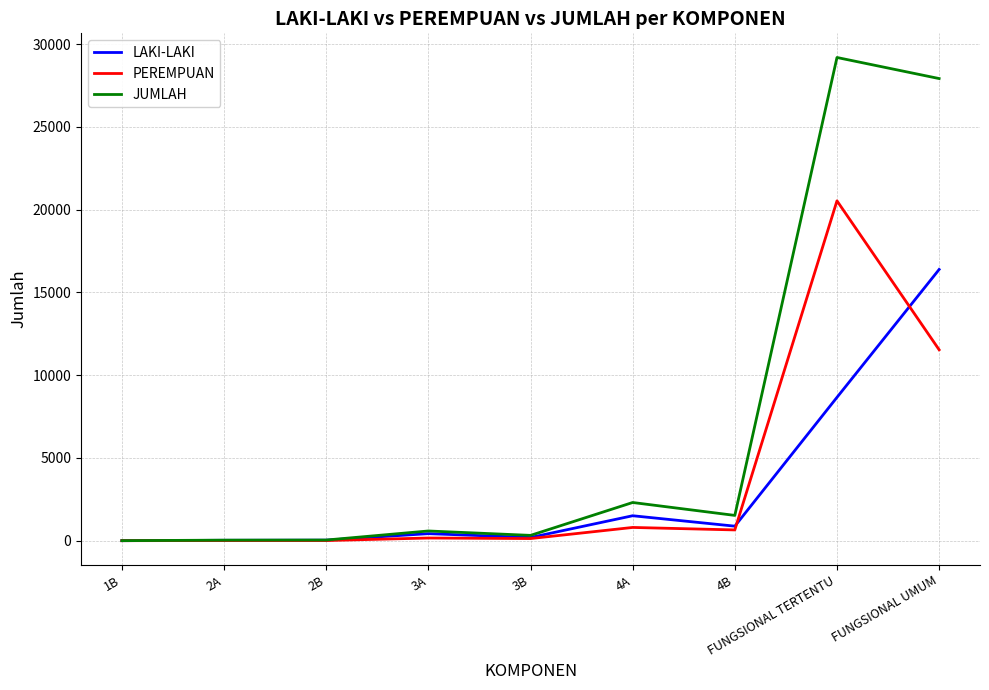

What is the spread (max minus min) of values at FUNGSIONAL UMUM?

16388